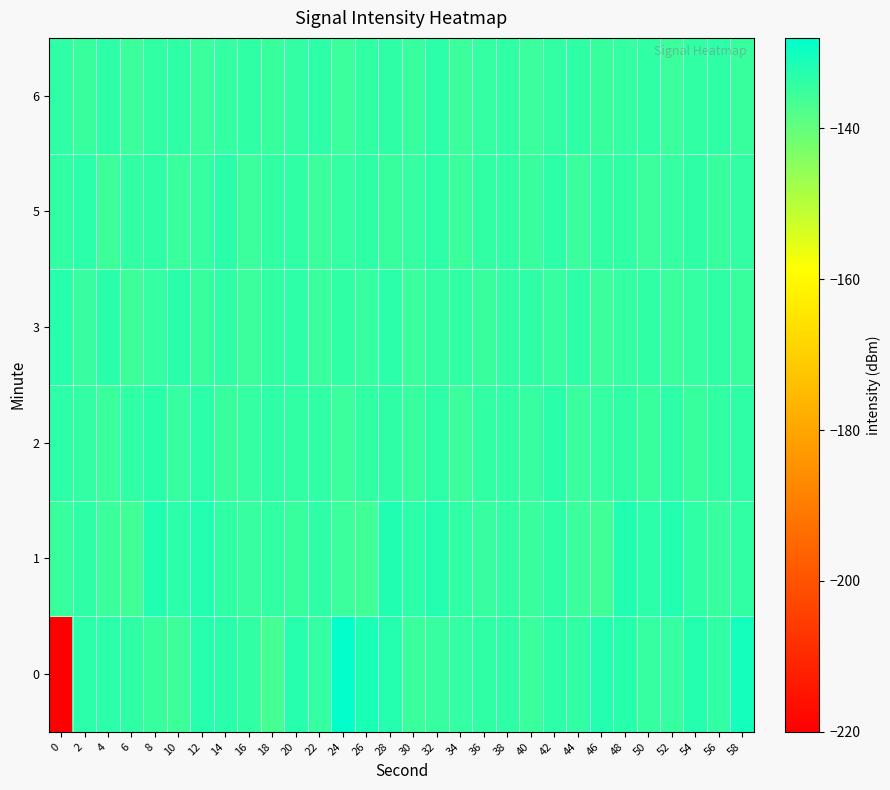

What is the total value across all series at 28?

-800.2